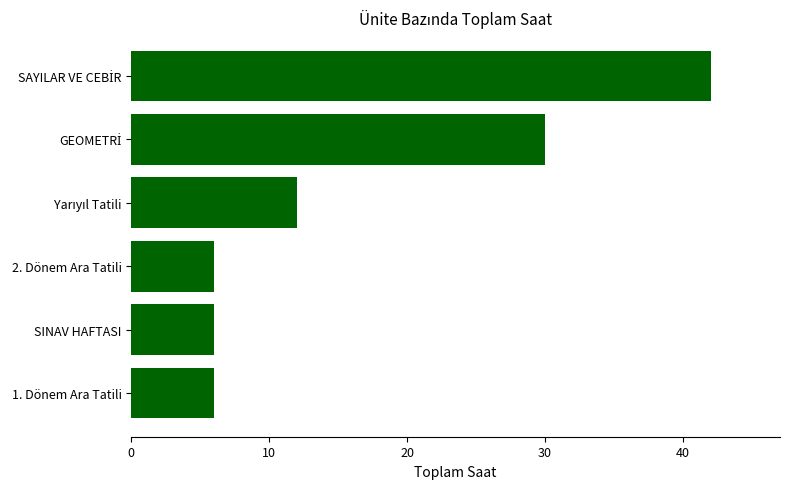

What is the maximum value shown in the chart?

42